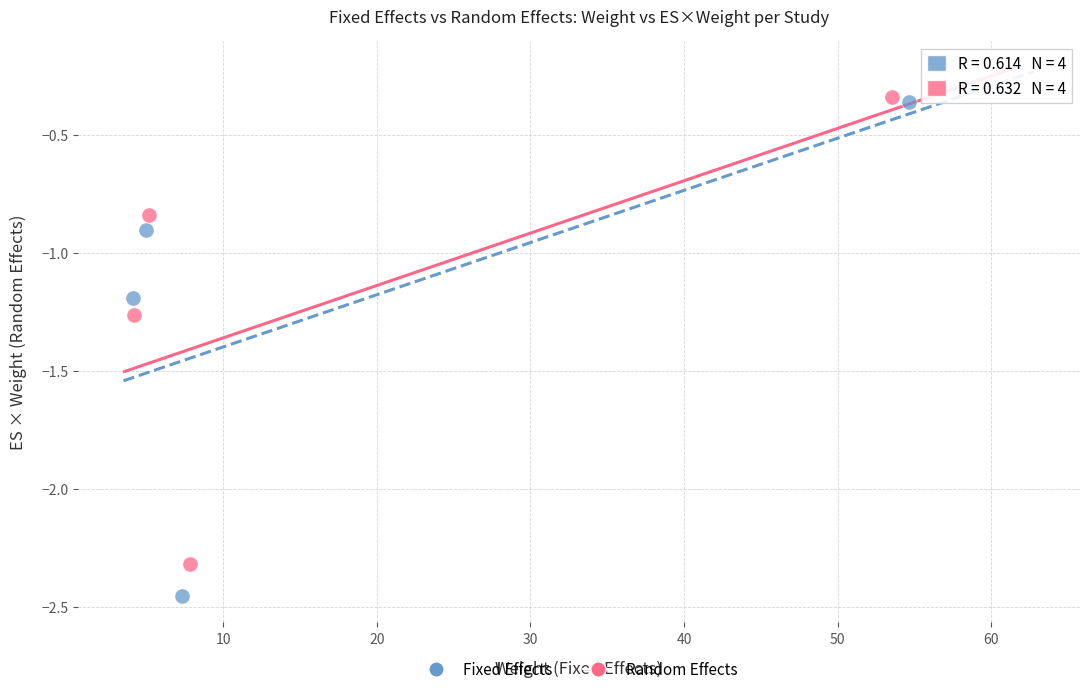

Which series contains the highest Y value?

Random Effects